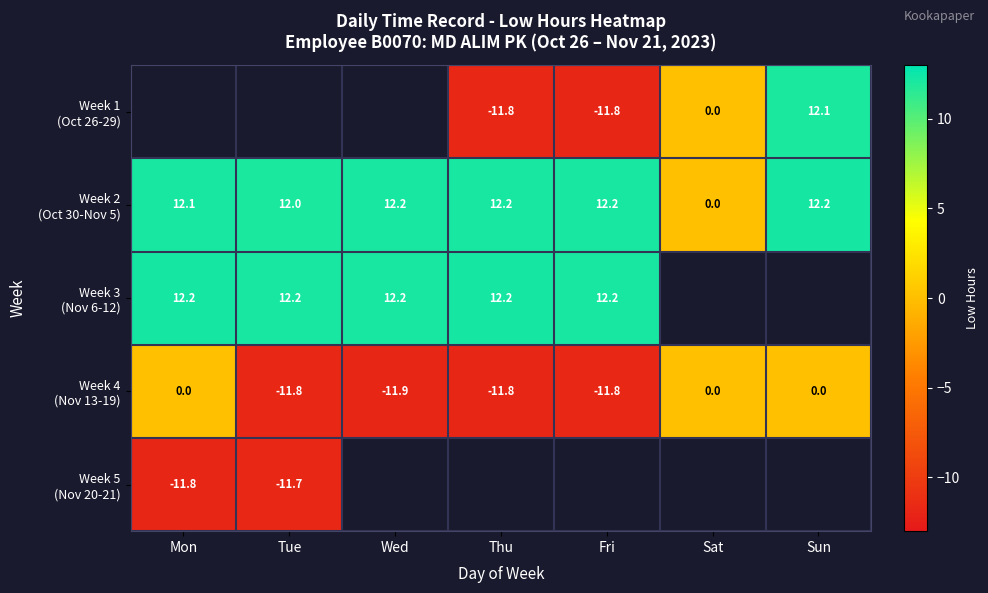

Which series has the largest total across all categories?

Week 2 (Oct 30-Nov 5)